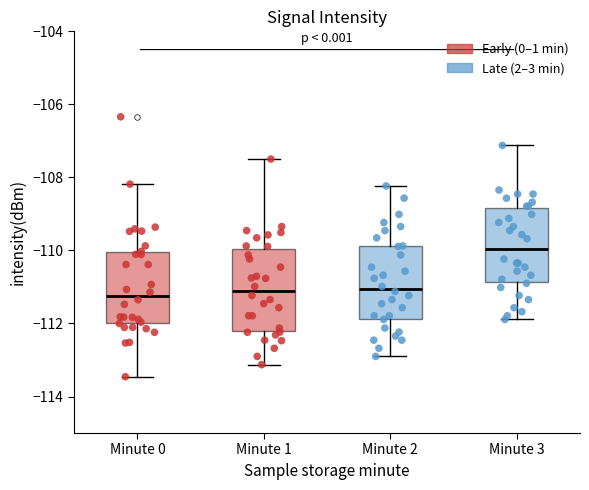

Which box is the tallest, from its lower edge to its upper edge?

Minute 1